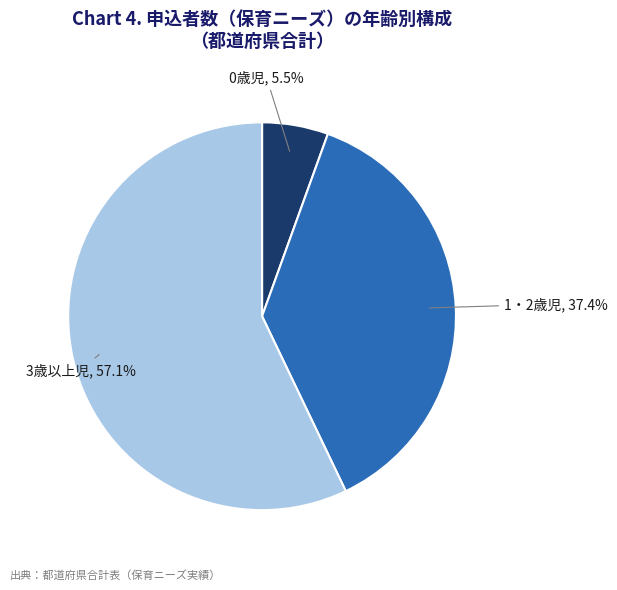

The 3歳以上児 slice represents 57% of the pie. True or false?

True